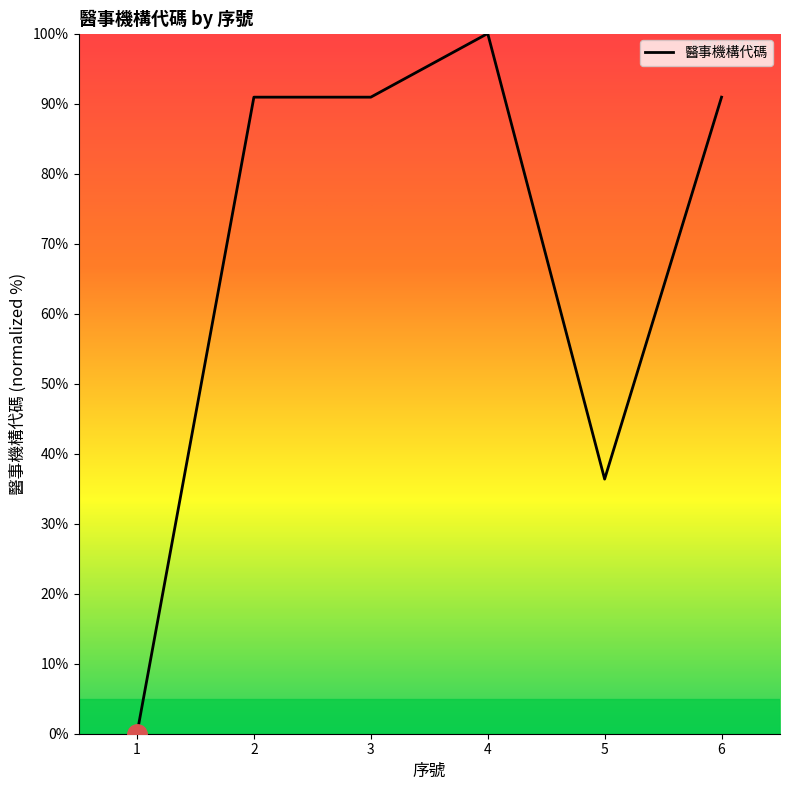

Does the chart have visible grid lines?

No